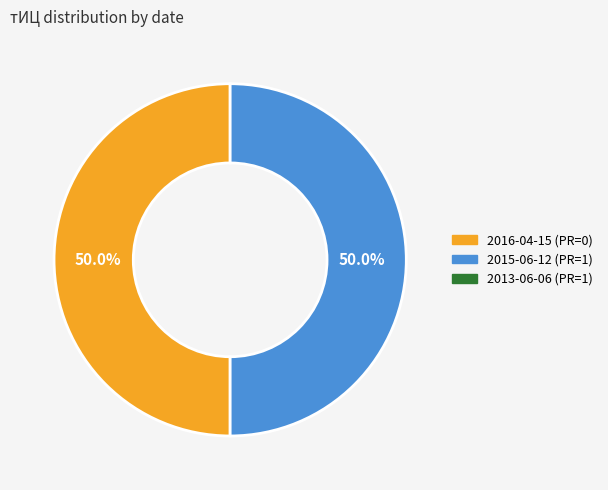

How many segments does this pie chart have?

2